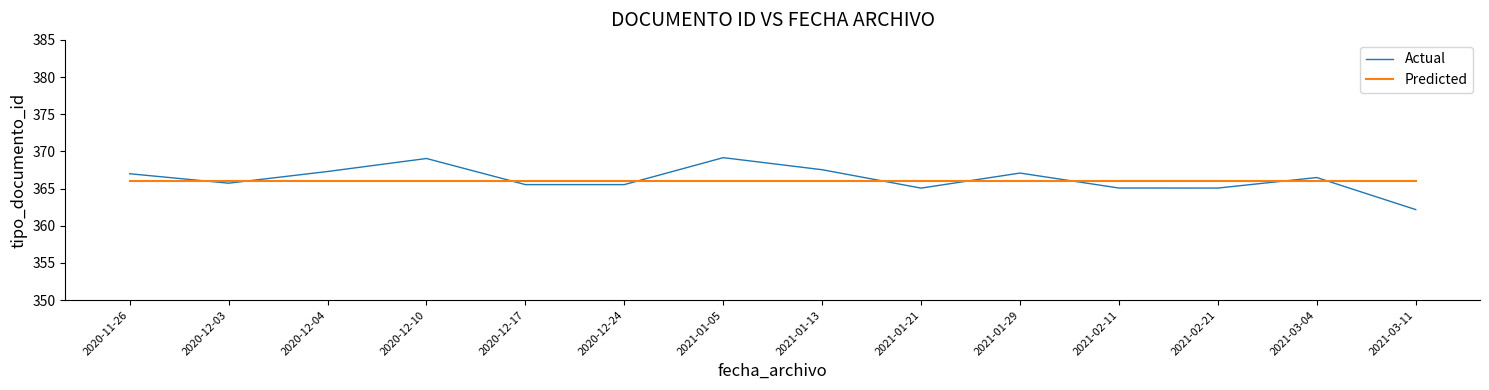

What position from the left is 2021-03-11?

14